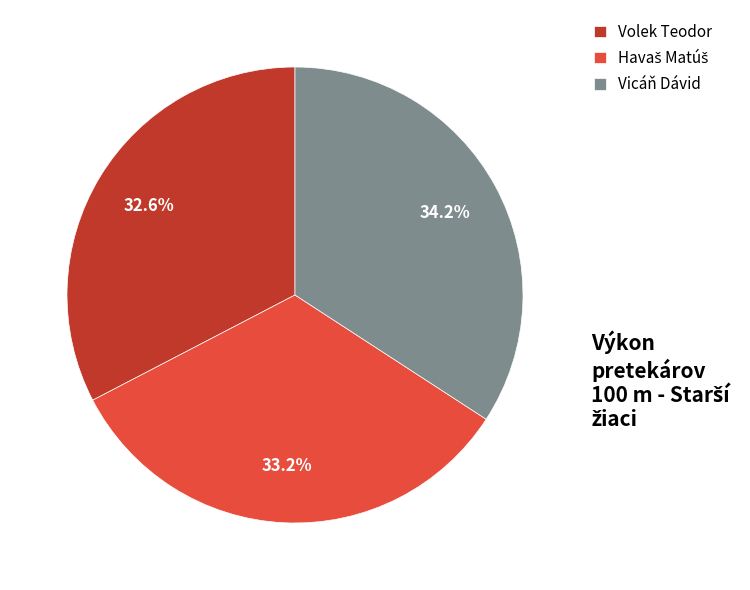

Is it true that Volek Teodor is 33% of the pie?

True